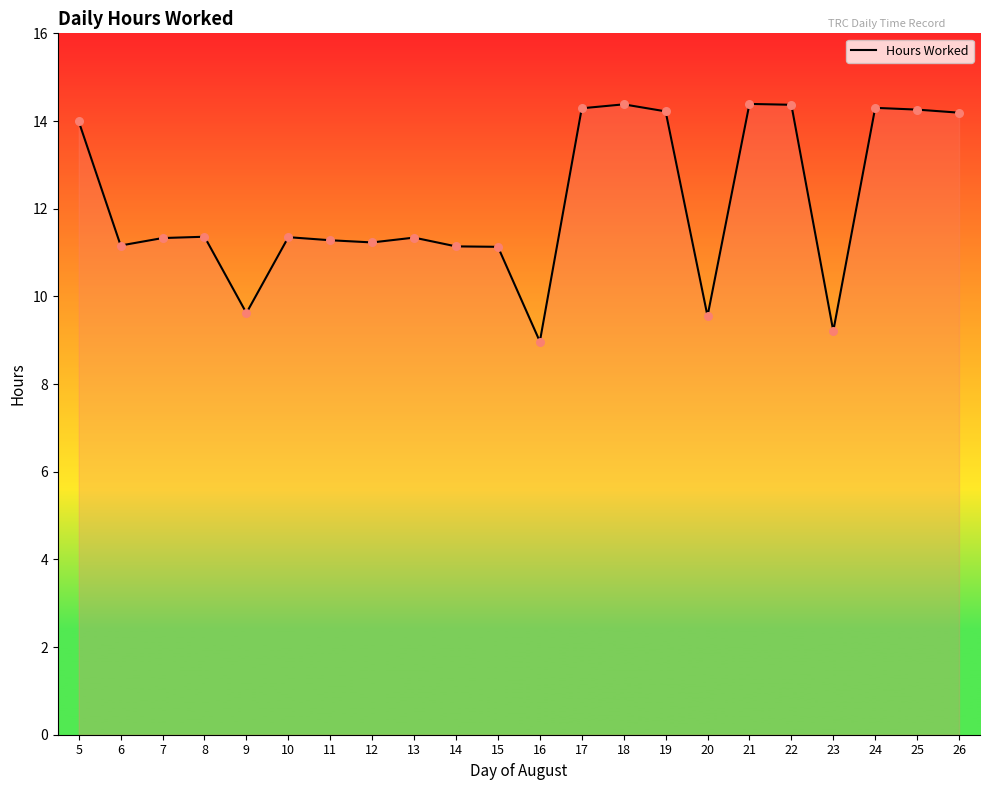

Which has a higher value, 7 or 24?

24